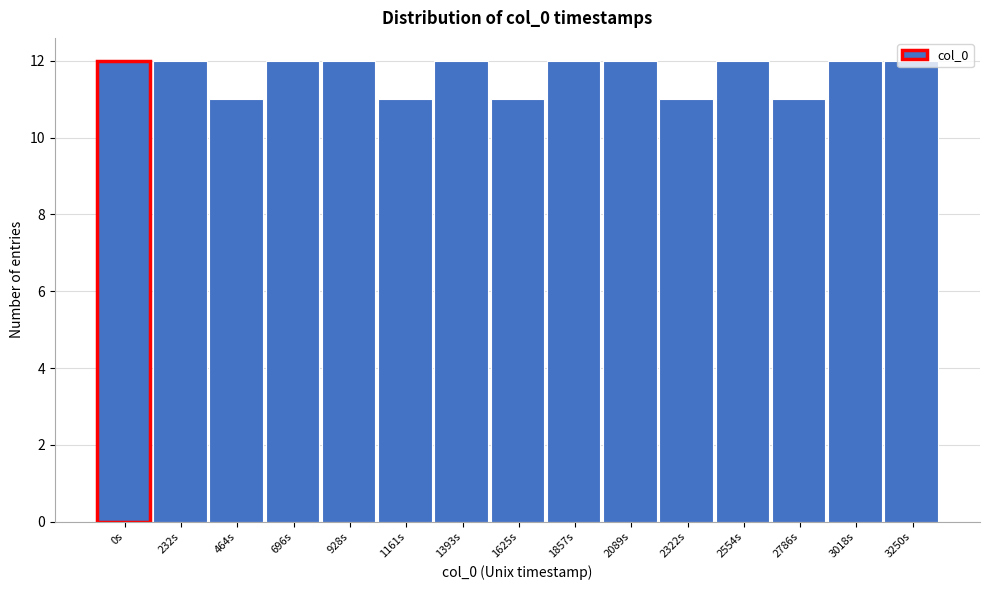

What is the sum of all values?

175